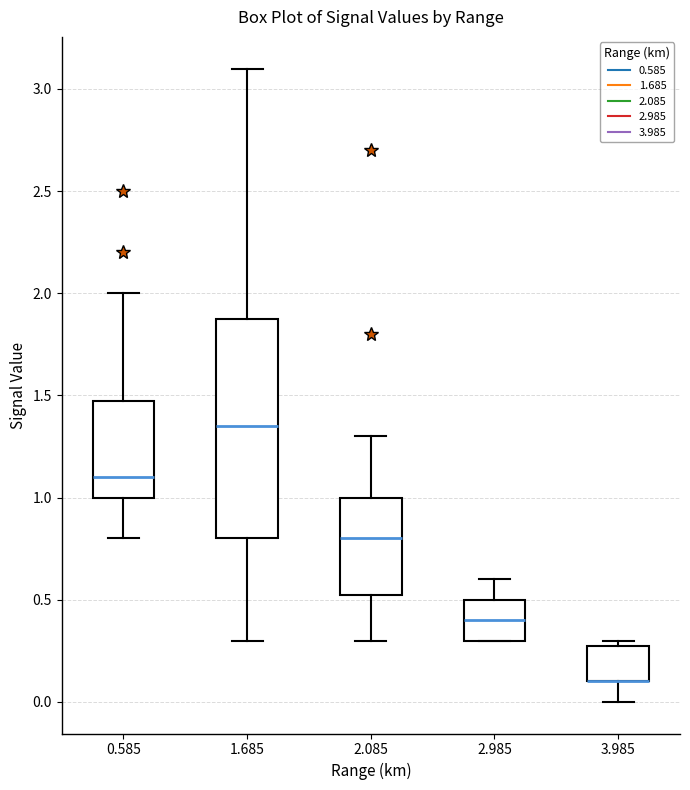

Comparing the boxes themselves (not the whiskers), which one is the tallest?

1.685